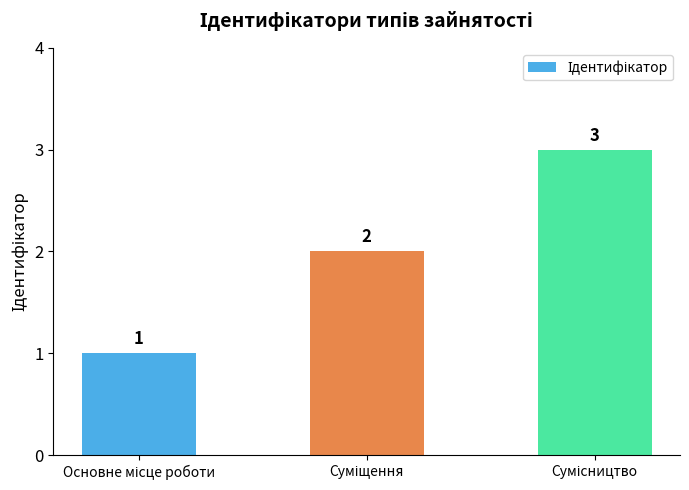

How many values are between 1 and 3?

3